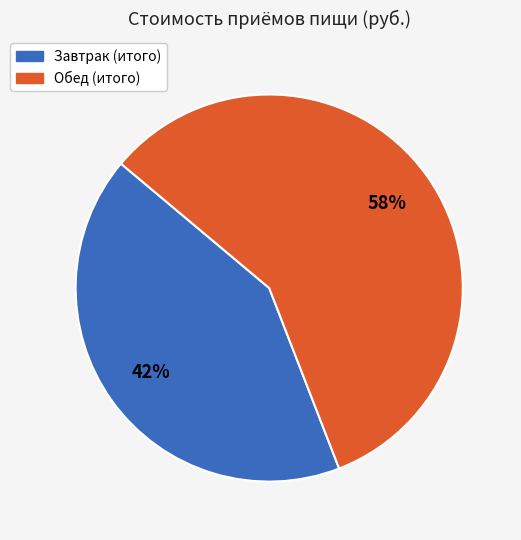

What is the ratio of the value at Обед (итого) to the value at Завтрак (итого)?

1.4